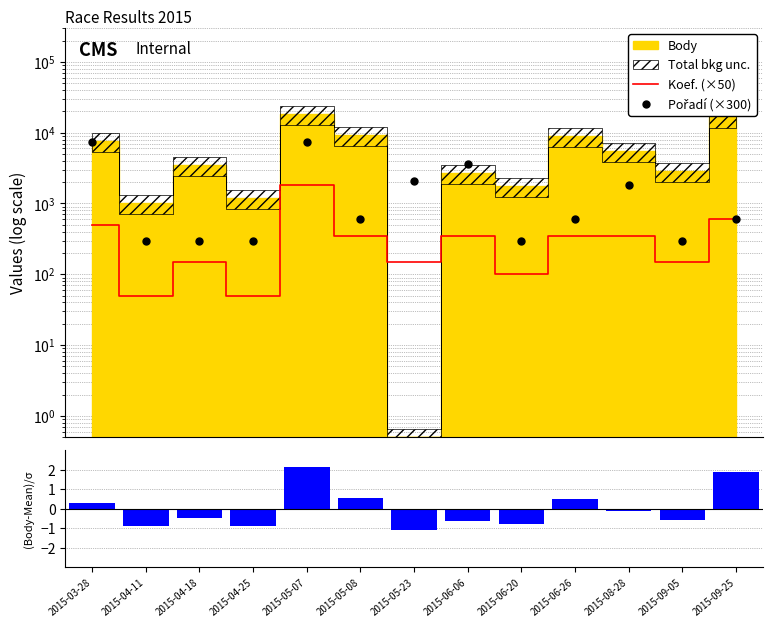

Which series contains the highest Y value?

Pořadí (×300)